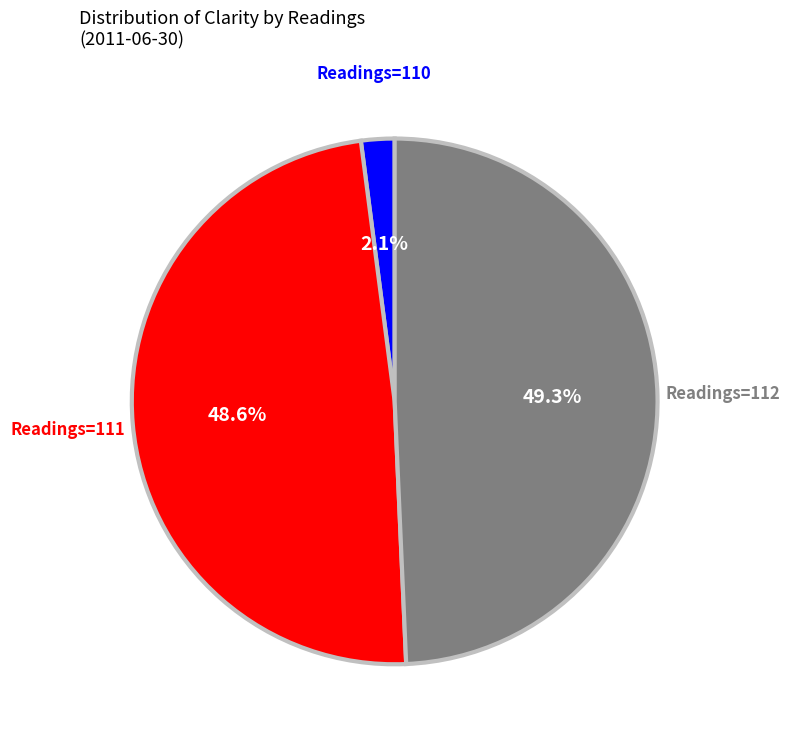

Which slice is the smallest?

Readings=110